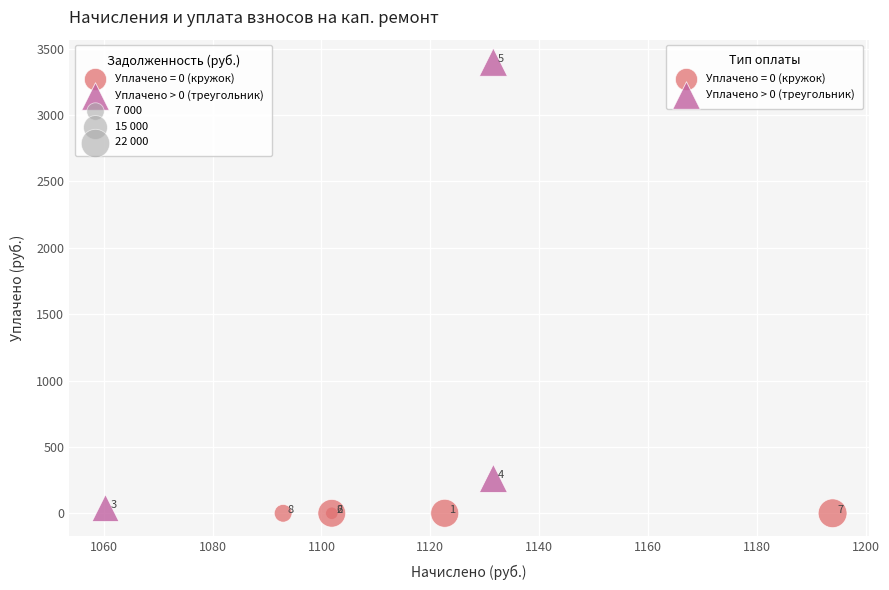

Which series contains the lowest Y value?

Уплачено = 0 (кружок)